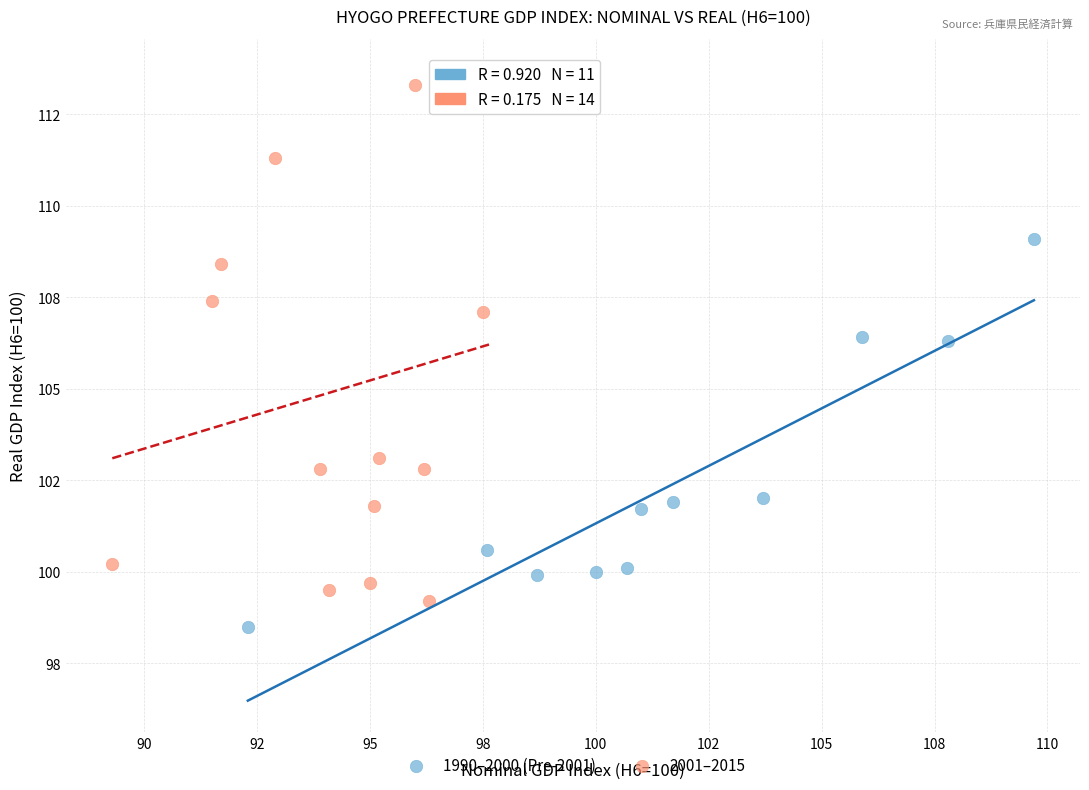

Which series reaches the minimum Y coordinate?

1990–2000 (Pre-2001)